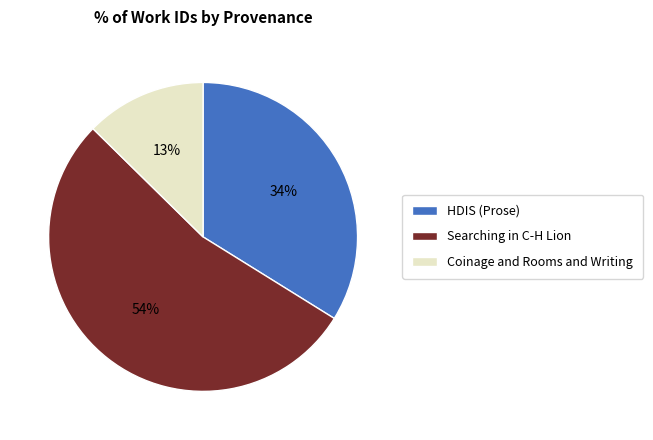

What is the largest slice in the pie chart?

Searching in C-H Lion